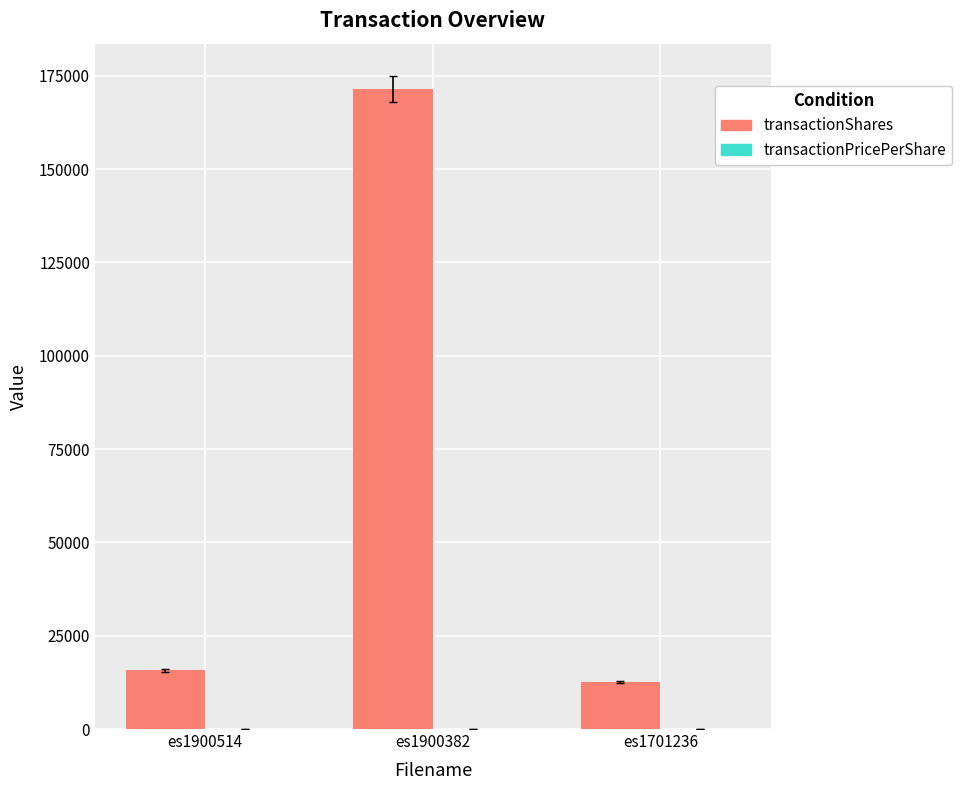

How many categories are shown in the chart?

3